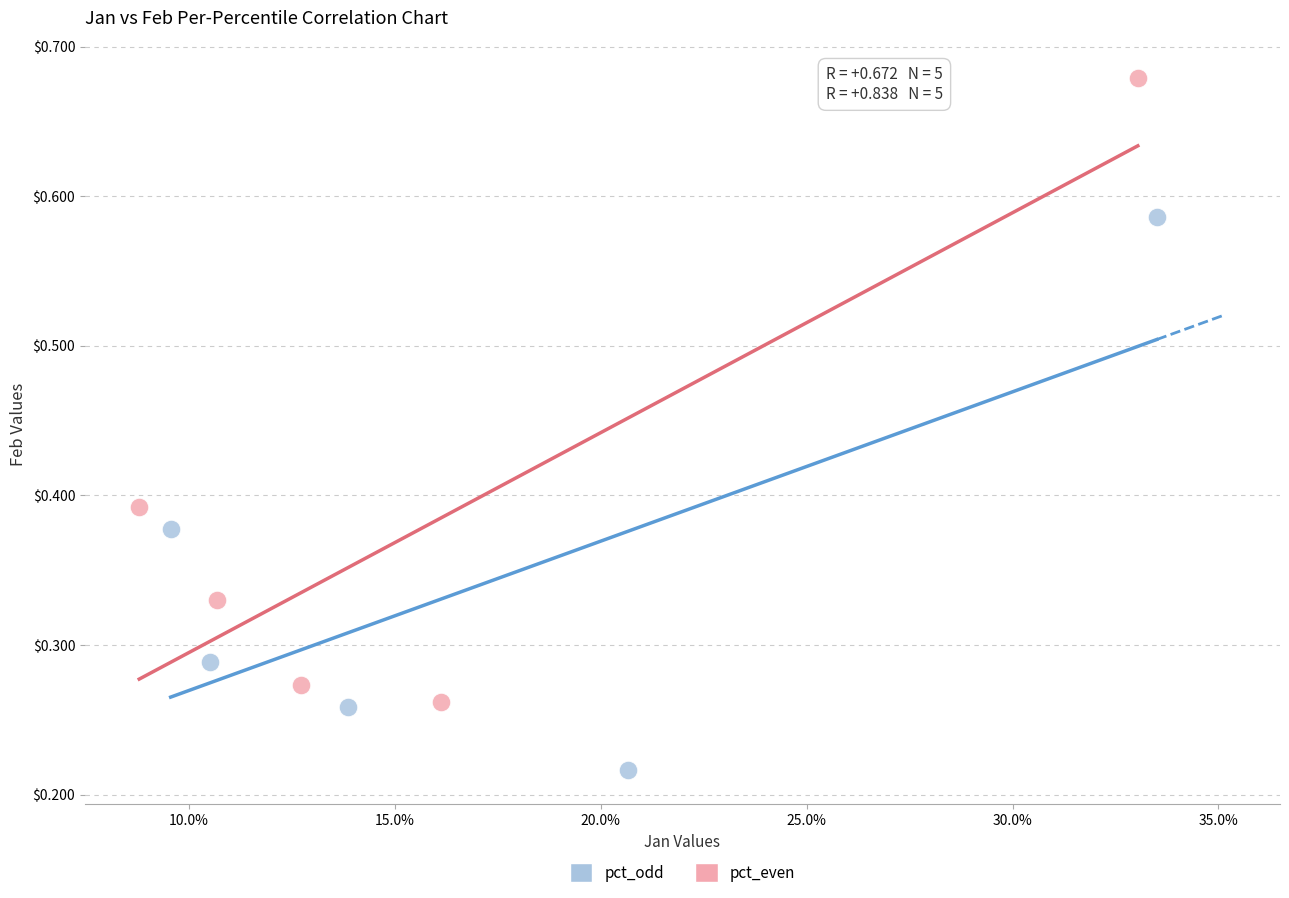

Which series reaches the minimum Y coordinate?

pct_odd